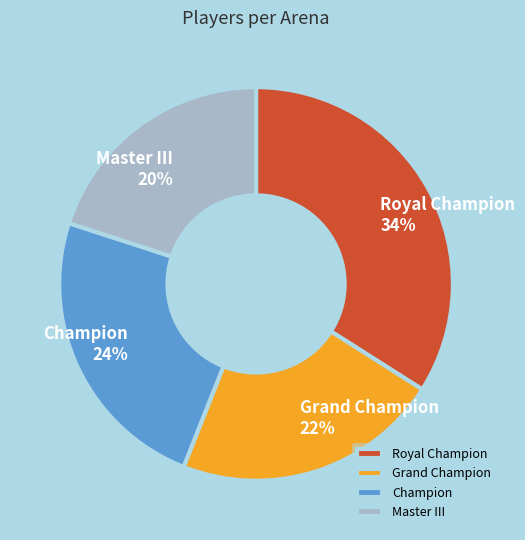

To the nearest percent, what percentage of the pie is Master III?

20%